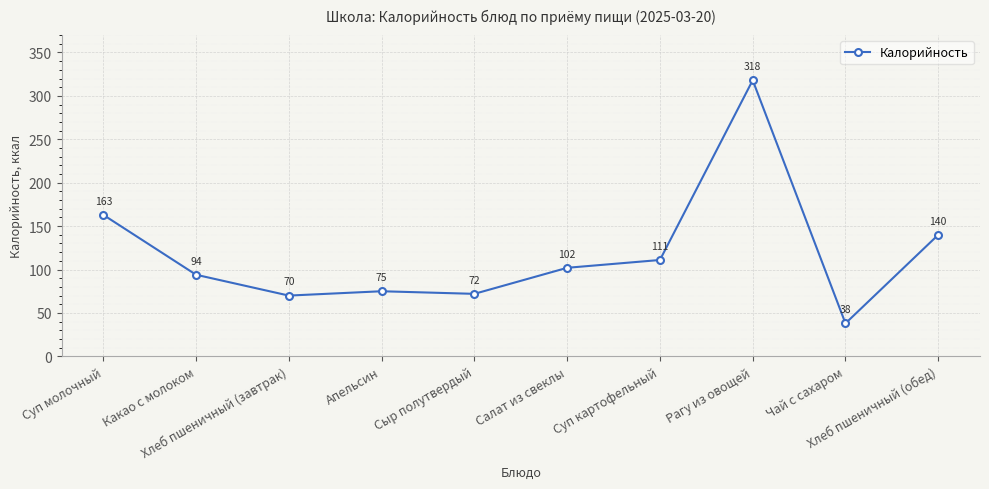

How many lines are shown in the chart?

1